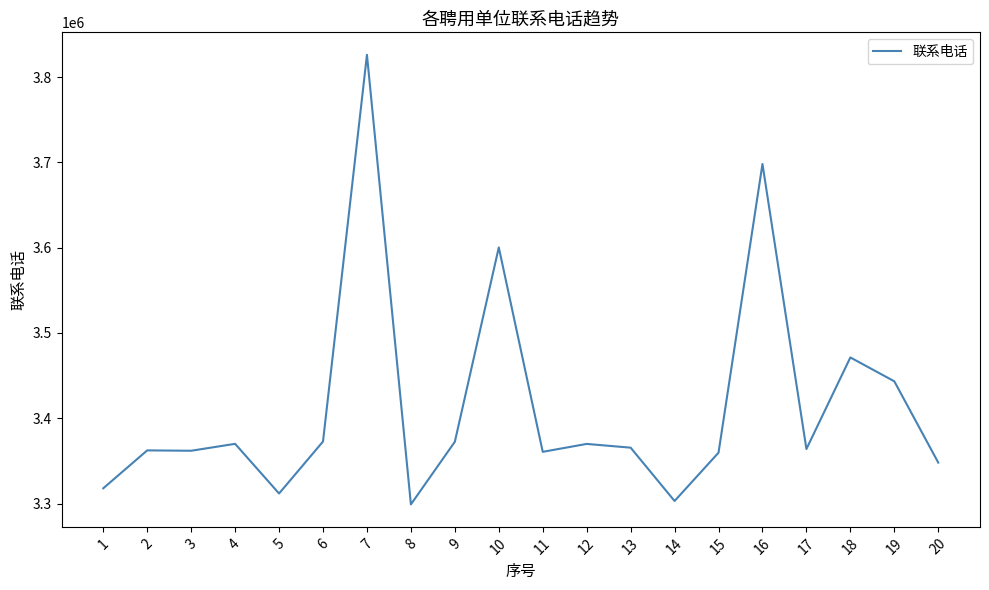

How many values are below 3365611?

10